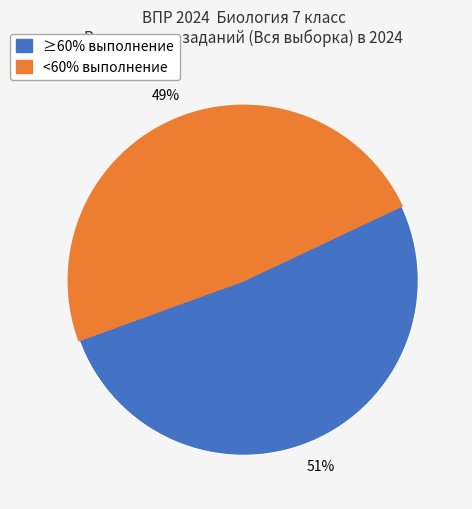

Is there a majority slice in this chart?

Yes